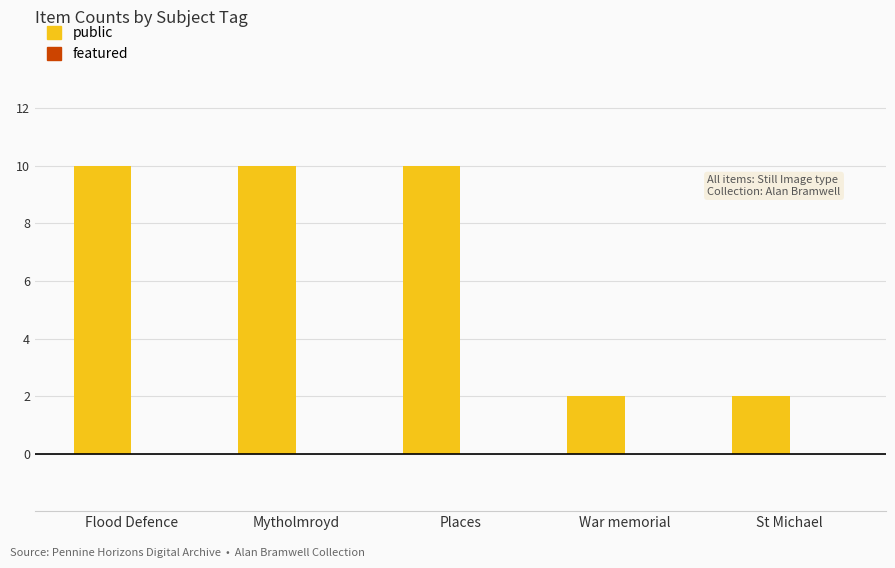

How many bars are there in total?

5